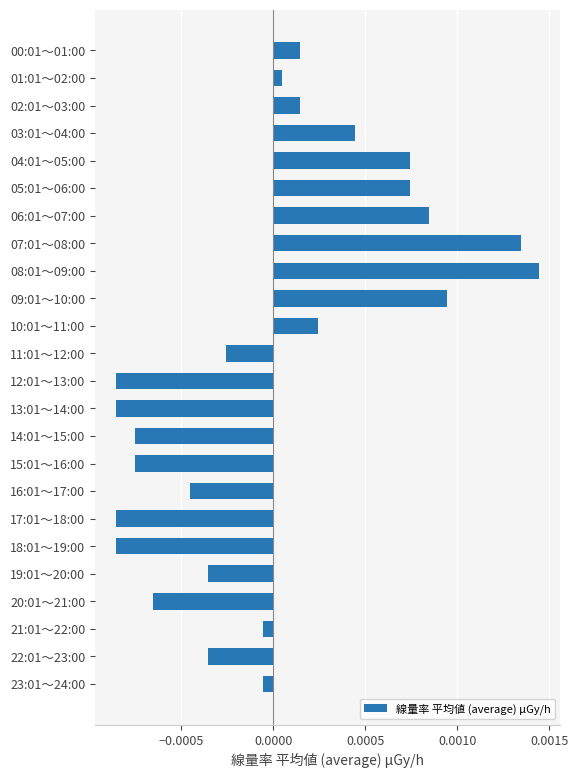

How many bars are there in total?

24